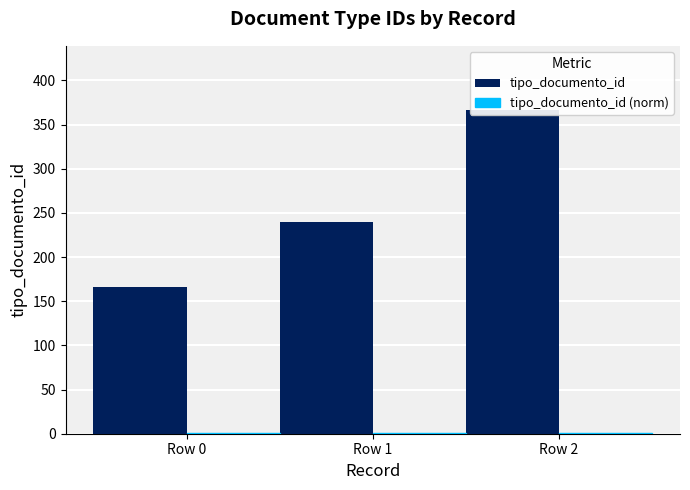

Is it true that tipo_documento_id equals 414.4 at Row 1?

False